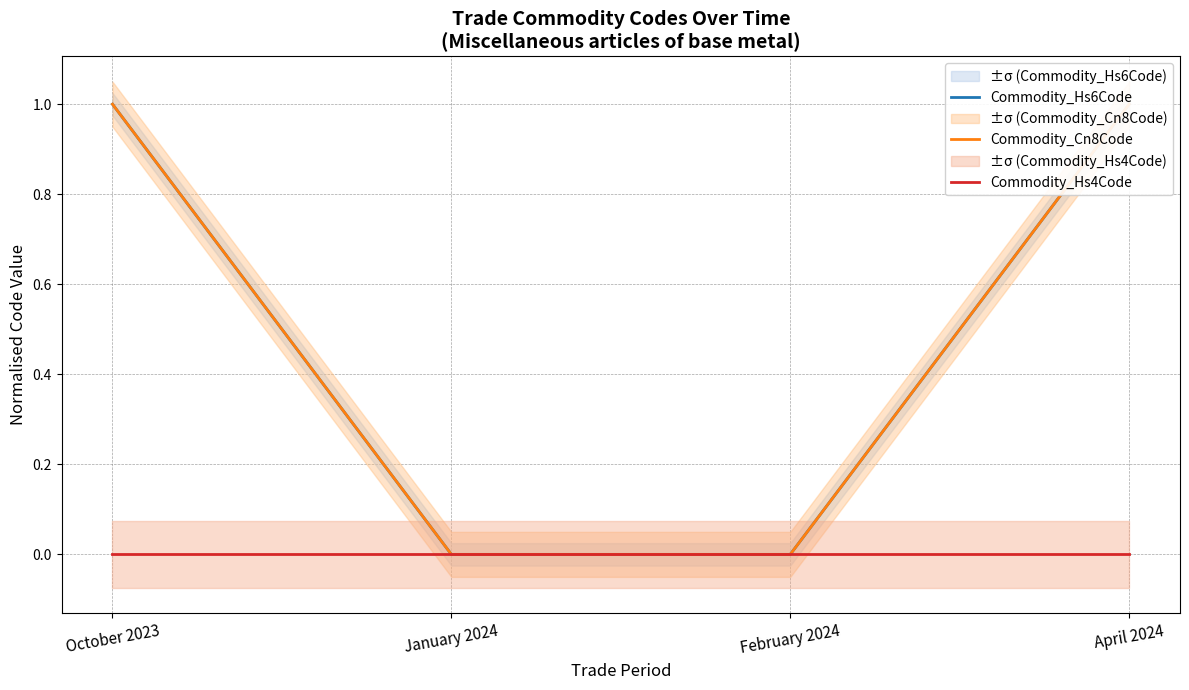

True or false: Commodity_Hs6Code and Commodity_Cn8Code intersect in this chart.

False